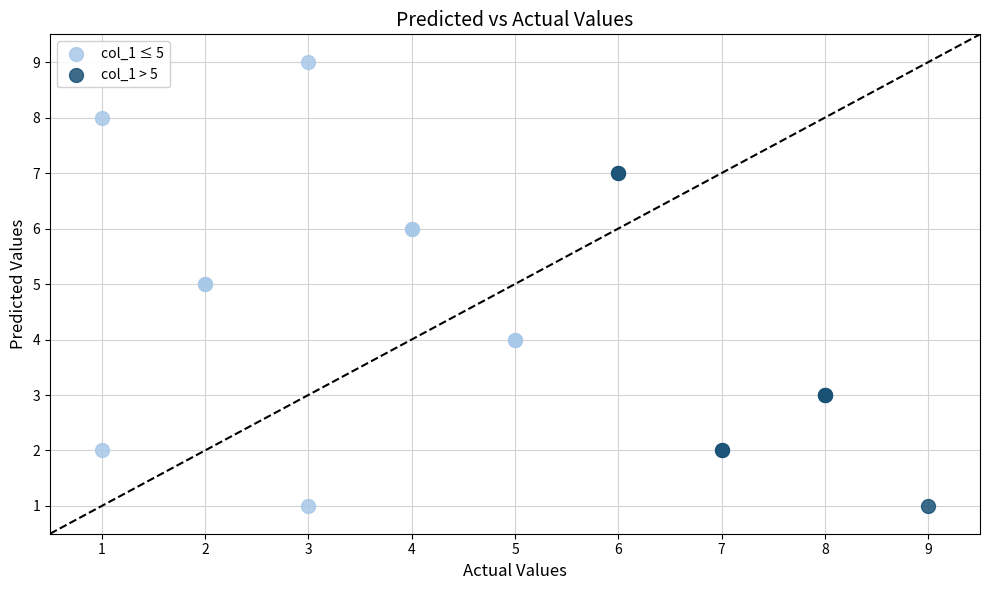

Which series has the largest Y range (max minus min)?

col_1 ≤ 5